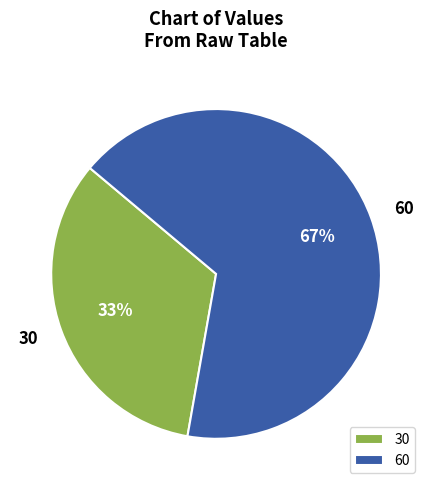

What is the smallest slice in the pie chart?

30